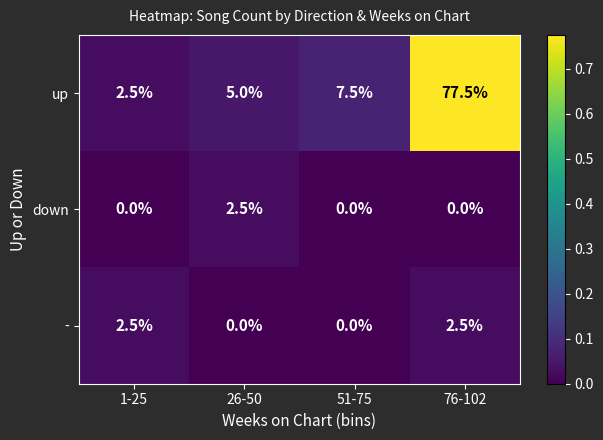

Which series has the largest total across all categories?

up